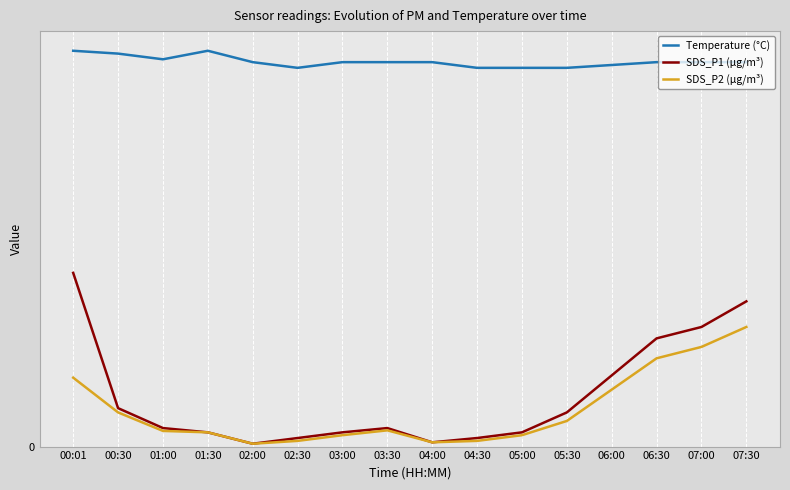

Where is SDS_P1 (µg/m³) nearest to the value 3?

06:00